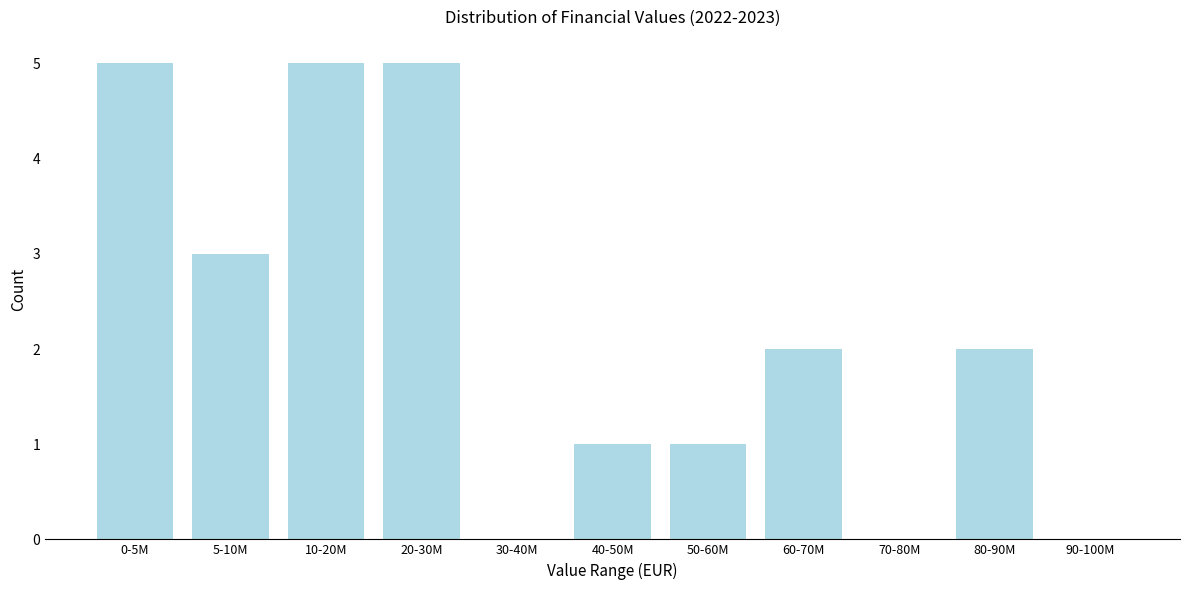

Reading left to right, list all the values displayed in this chart.

0-5M=5	5-10M=3	10-20M=5	20-30M=5	30-40M=0	40-50M=1	50-60M=1	60-70M=2	70-80M=0	80-90M=2	90-100M=0